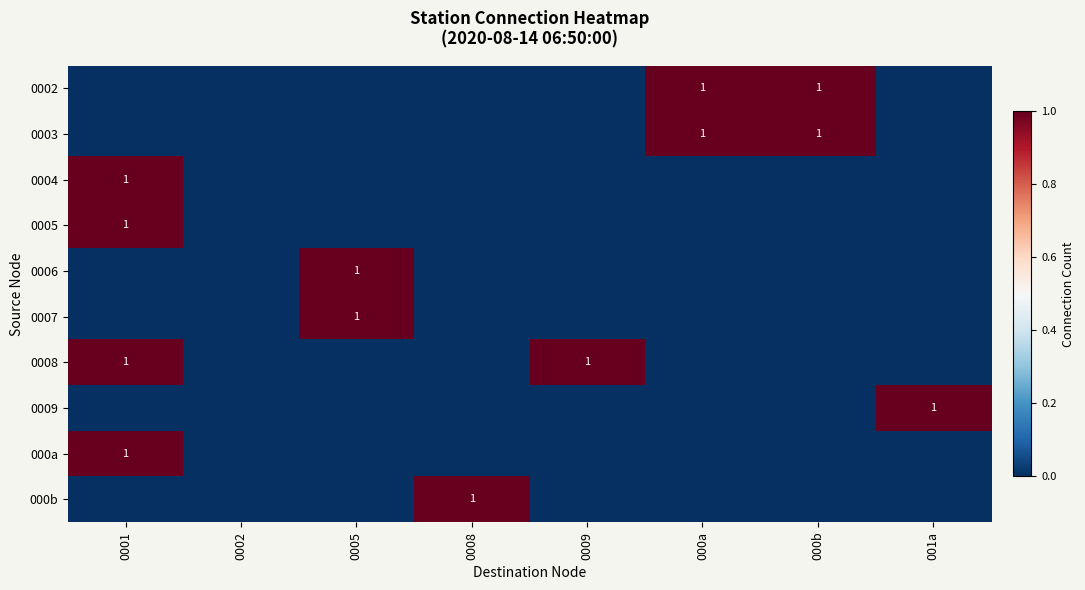

Rank the categories by 0006 value from lowest to highest.

0001, 0002, 0008, 0009, 000a, 000b, 001a, 0005